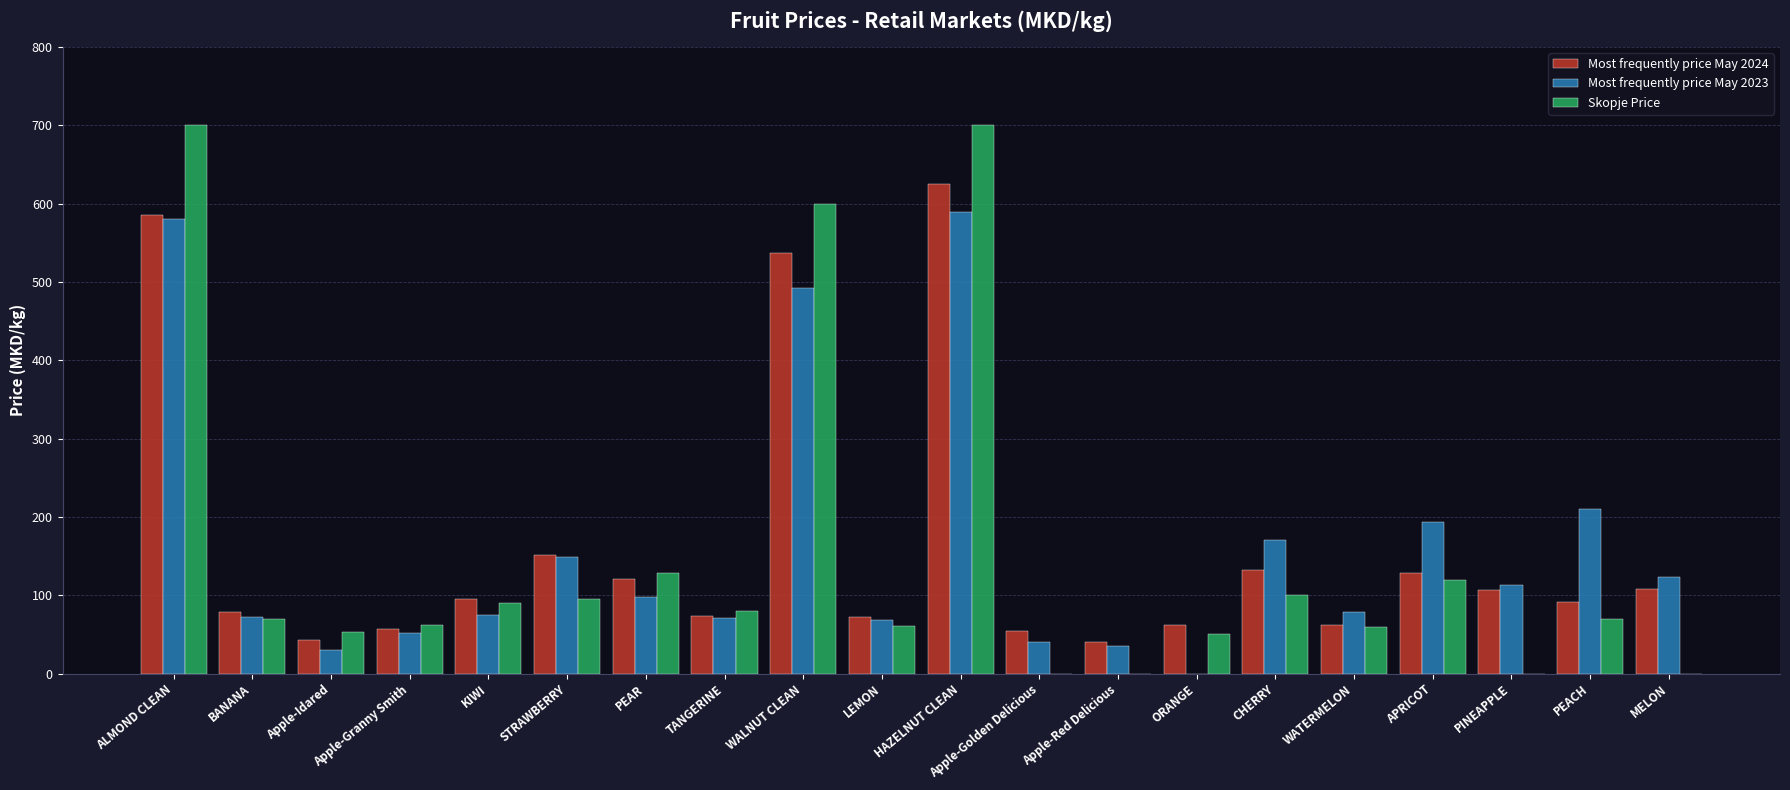

Between HAZELNUT CLEAN and Apple-Golden Delicious, which series saw the biggest shift?

Skopje Price